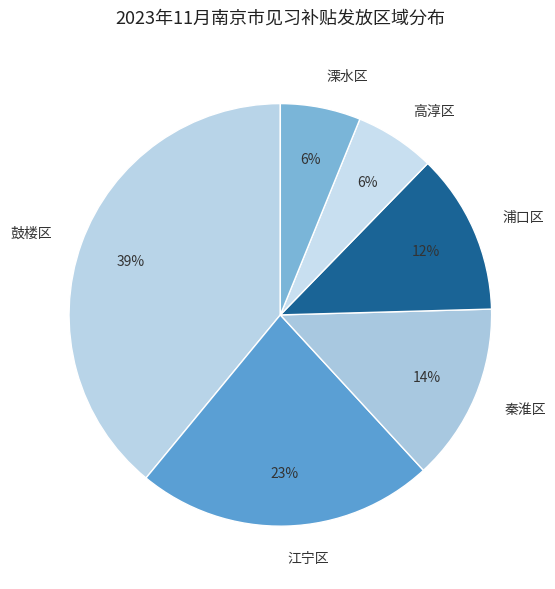

To the nearest percent, what is the combined percentage of 溧水区 and 浦口区?

18%